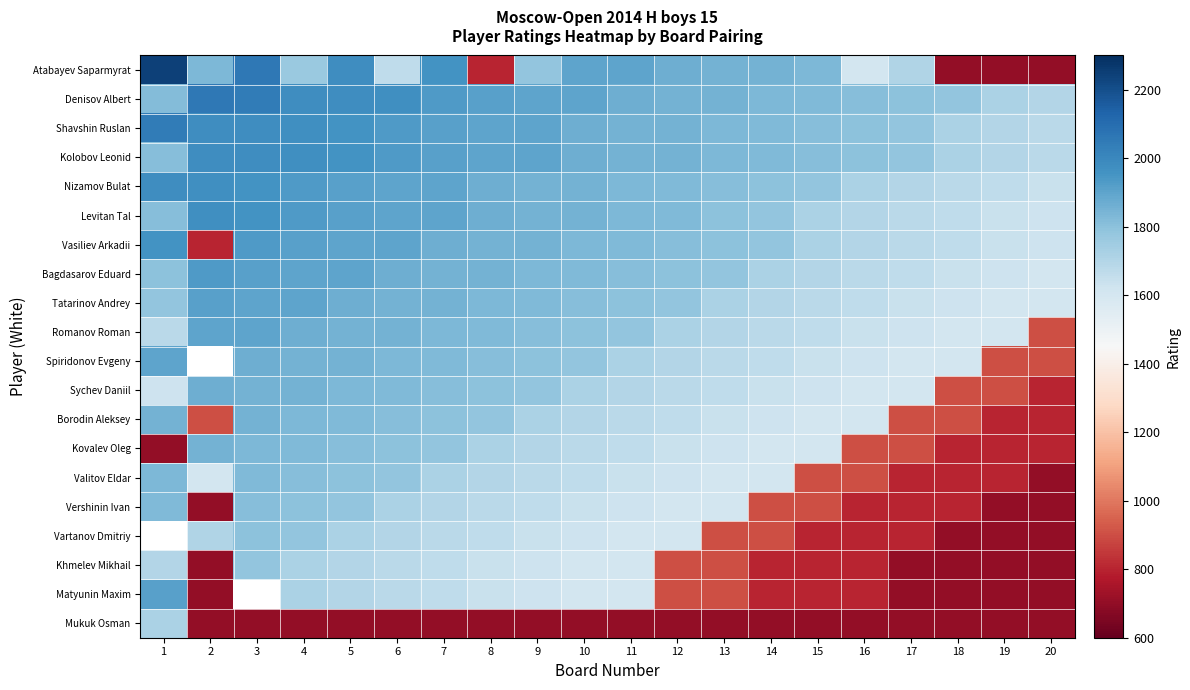

What is the difference between the highest and lowest values at 8?

1209.0